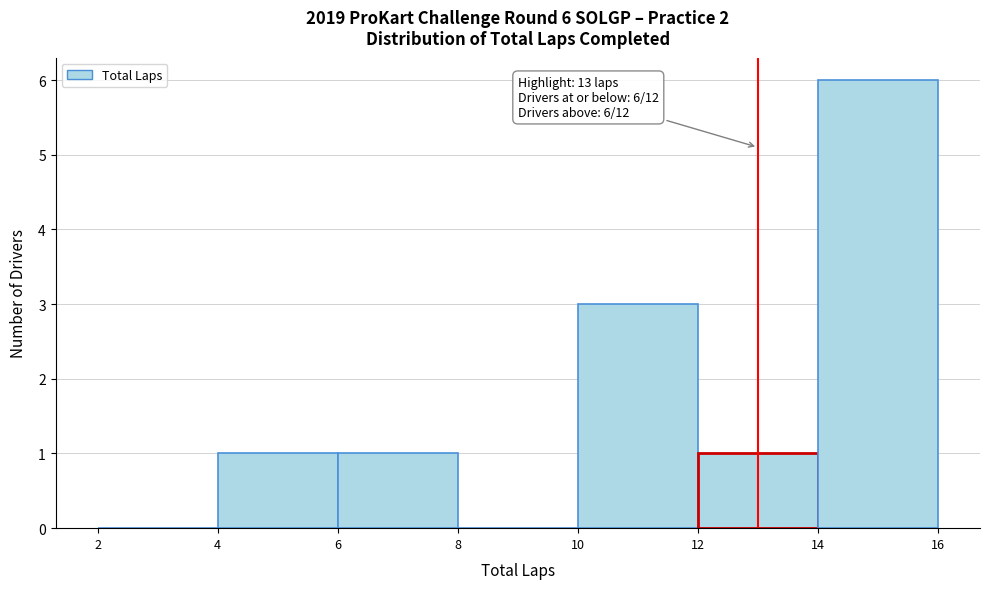

Which range on the x-axis has the tallest bar?

14 to 16